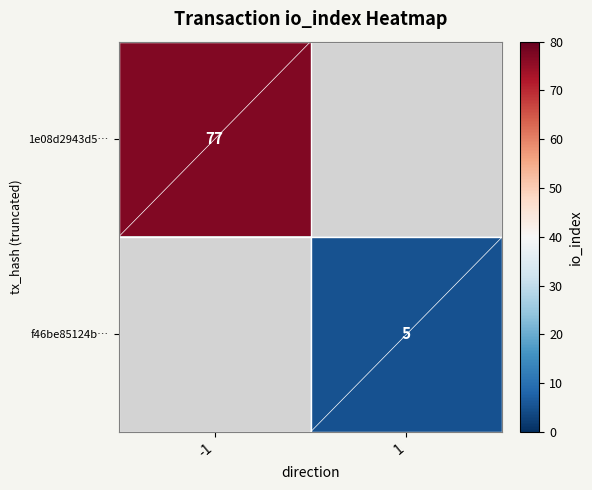

Is the value of f46be85124b… at 1 greater than the value of 1e08d2943d5… at -1?

No